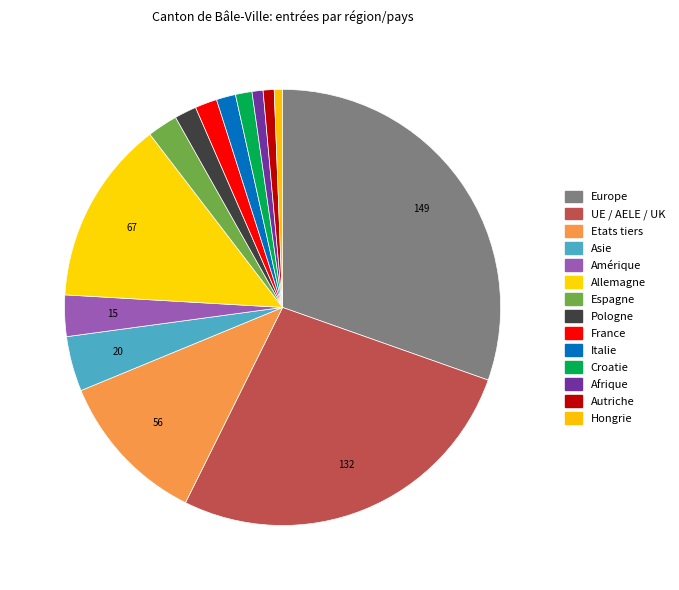

How many slices are in this pie chart?

14